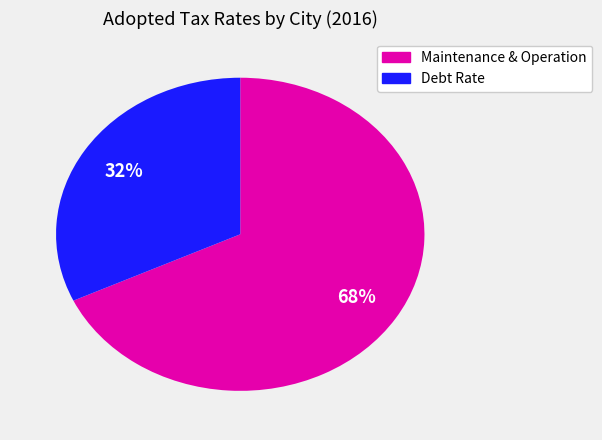

Is there any slice that represents more than half of the pie?

Yes